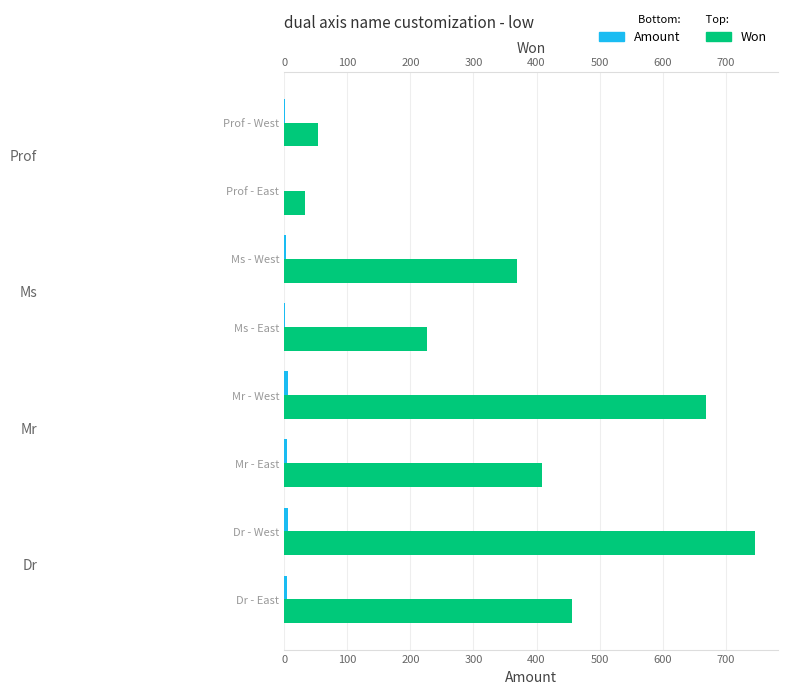

How many bars are there in total?

16